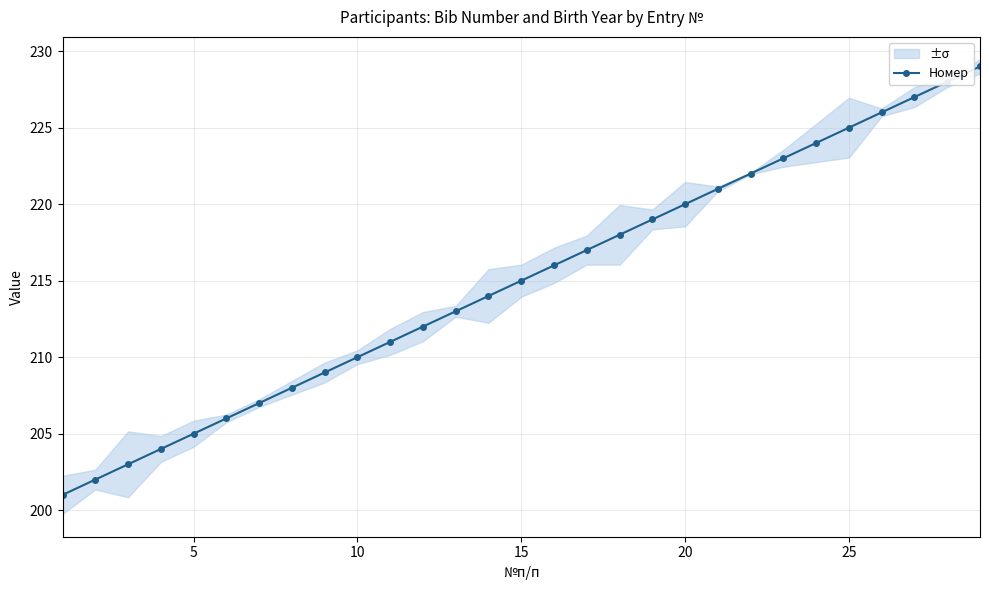

What is the maximum value for Номер?

229